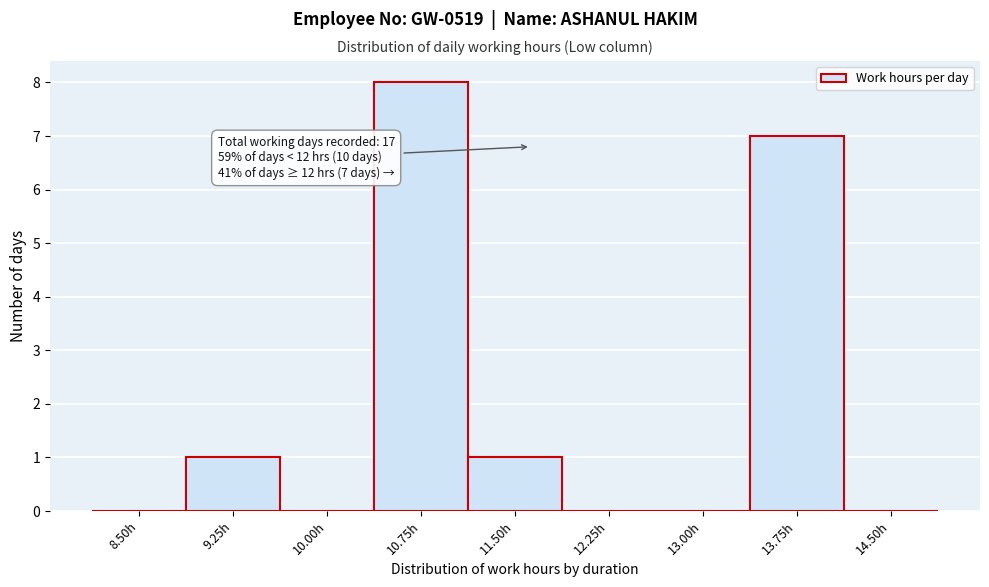

Reading left to right, transcribe all the data shown in this chart.

8.50h=0	9.25h=1	10.00h=0	10.75h=8	11.50h=1	12.25h=0	13.00h=0	13.75h=7	14.50h=0